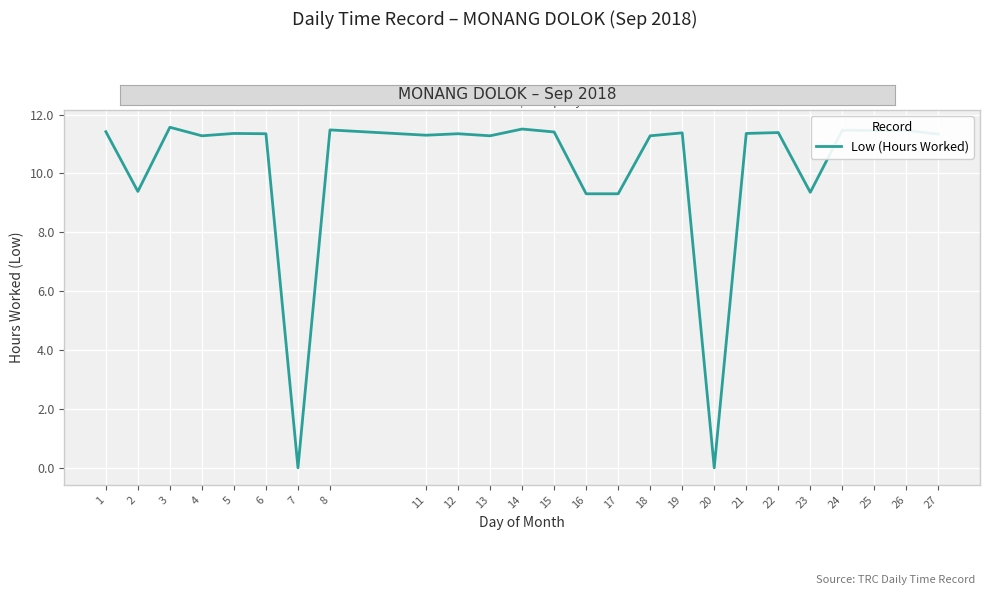

The value at 19 is 11.4. True or false?

True